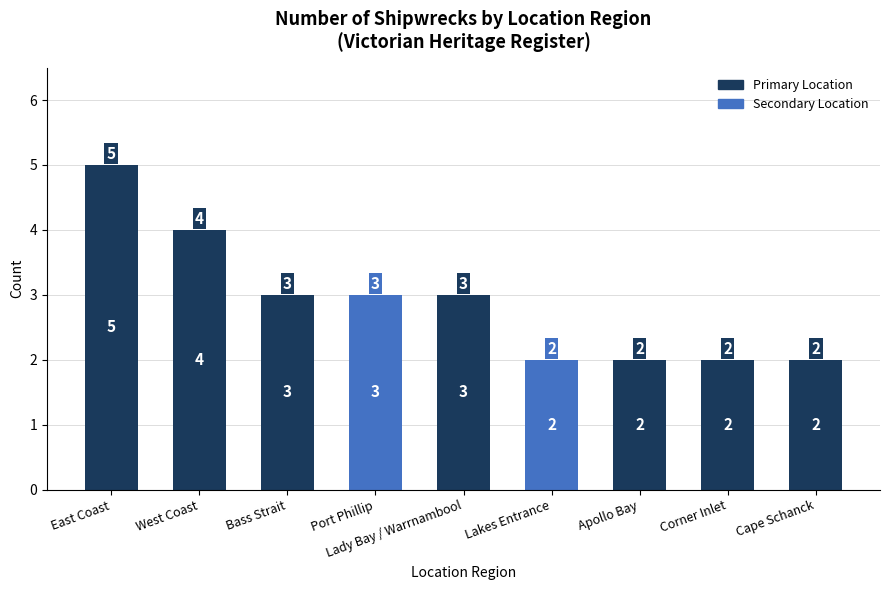

What is the greatest value displayed?

5